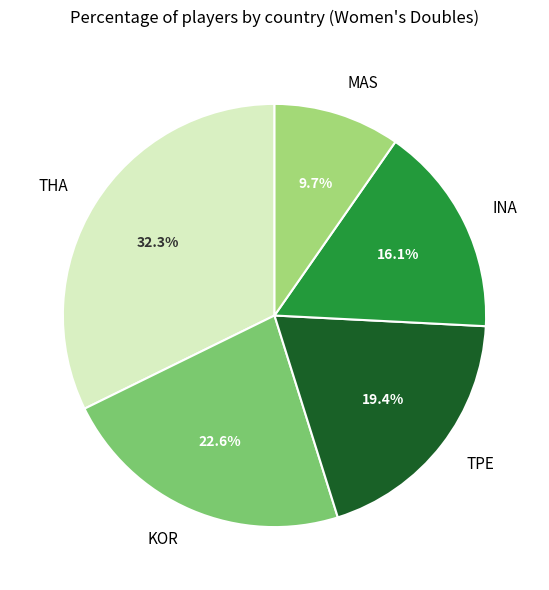

Which slice is the smallest?

MAS